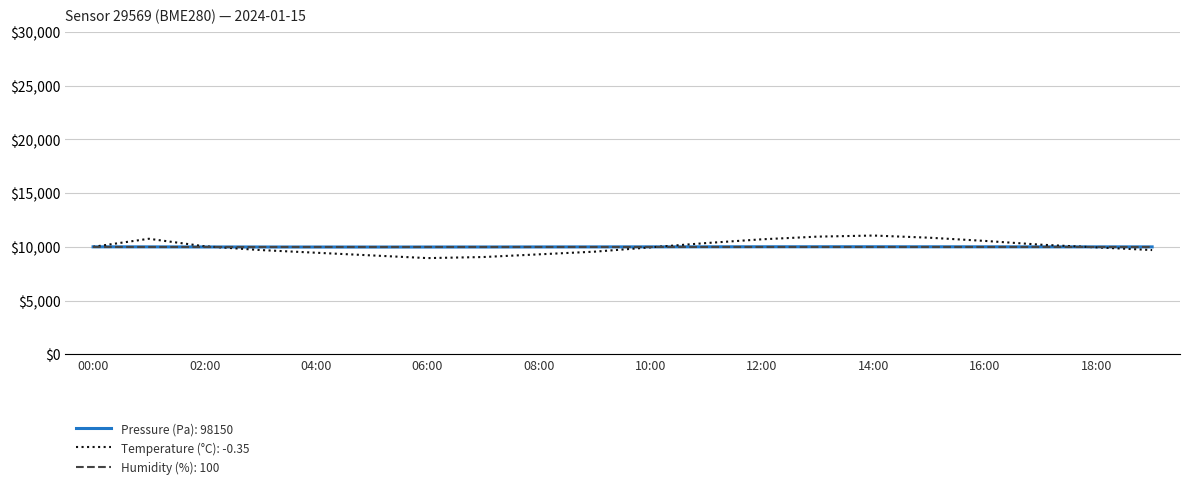

What is the lowest value of the Humidity (%): 100 series?

10000.0